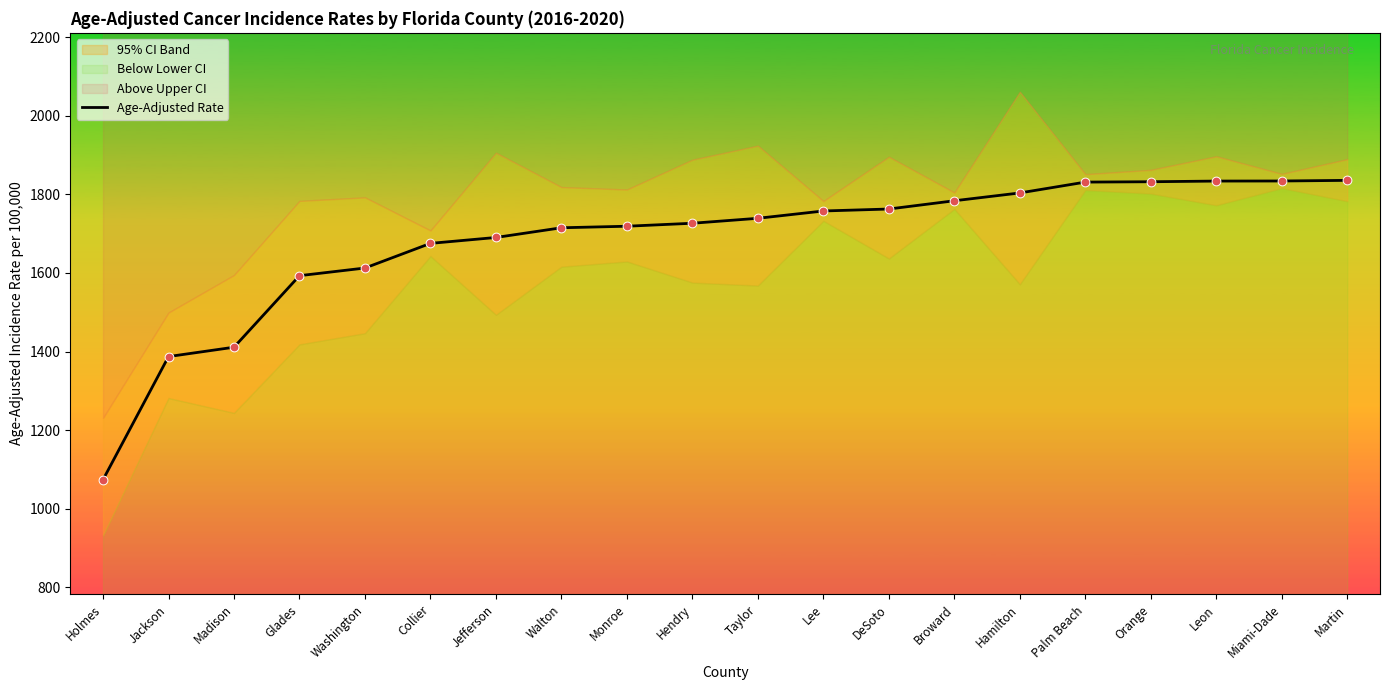

What is the change in value from Lee to Broward?

+26.0